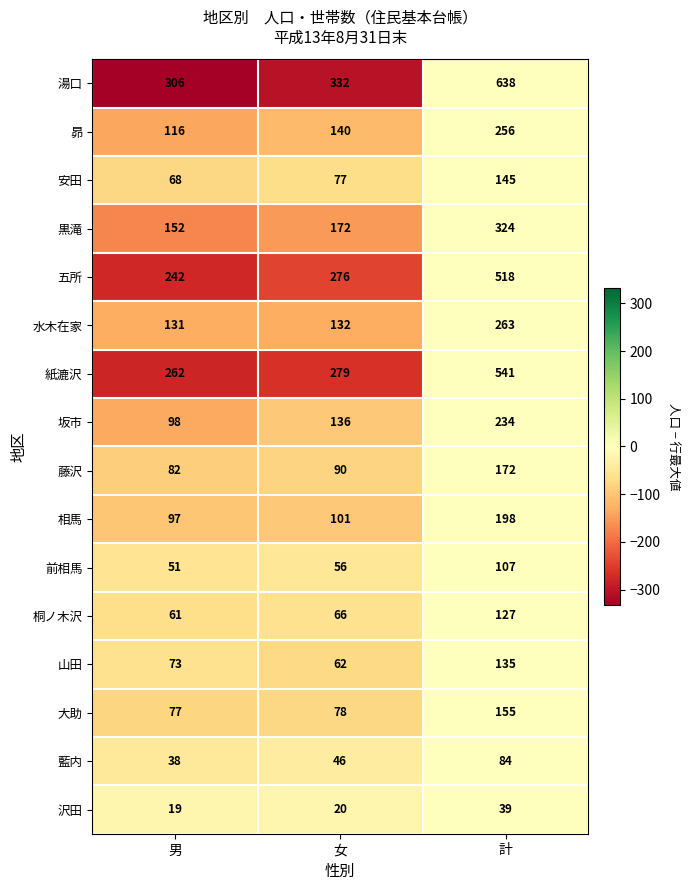

At which category is the sum across all series the highest?

計